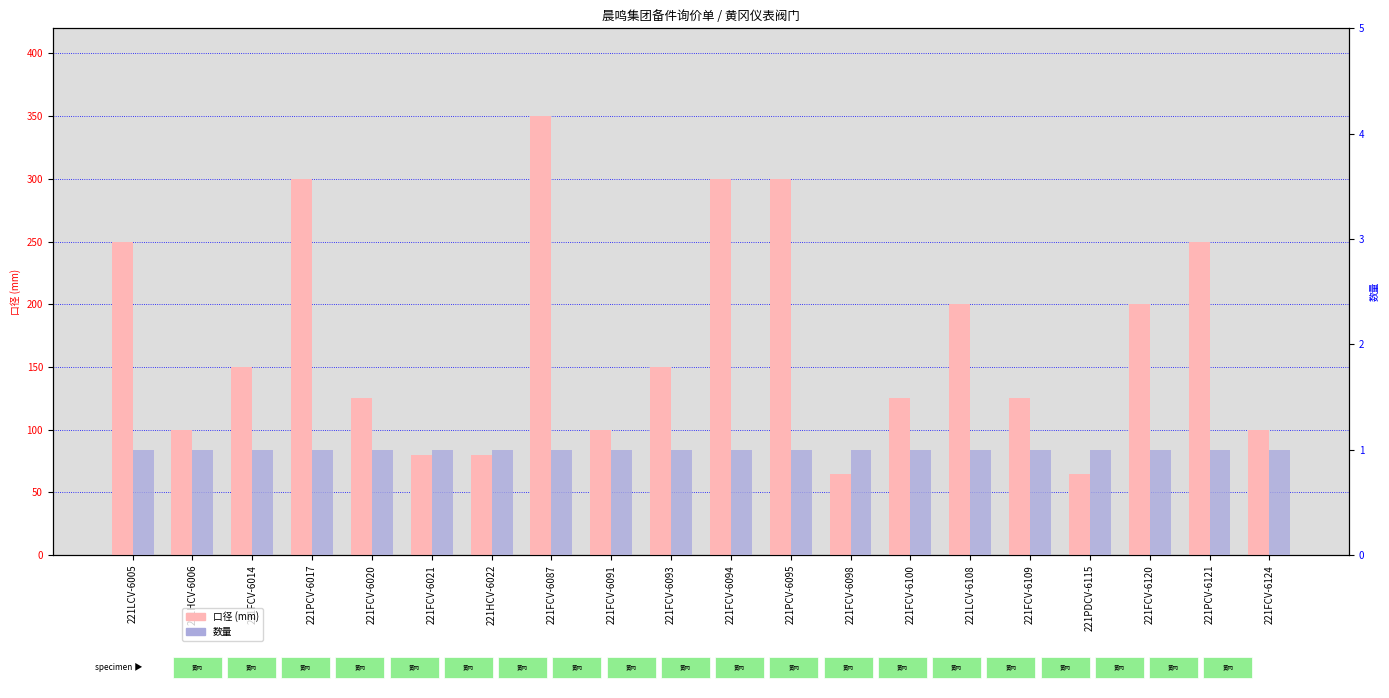

The 数量 series shows 1 at 221LCV-6108. True or false?

True